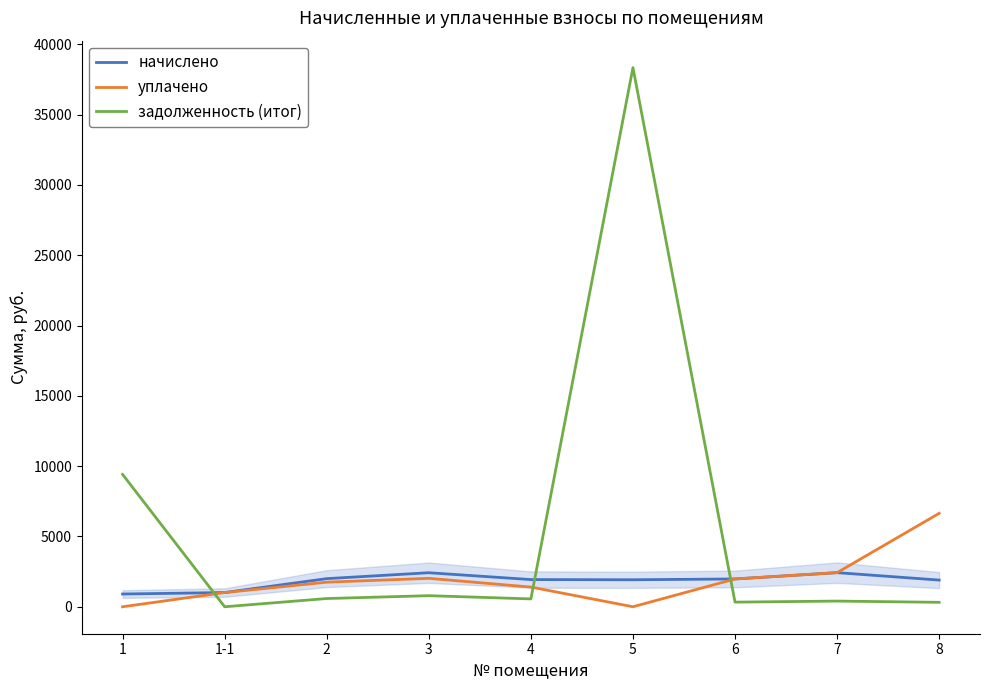

Read the начислено value at 6.

1978.0